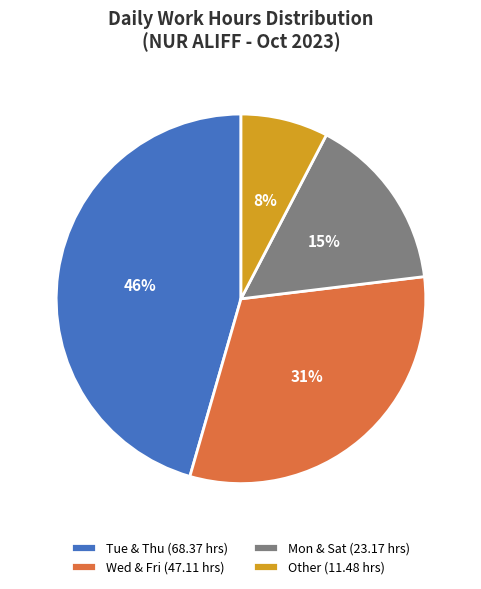

Do Wed & Fri (47.11 hrs) and Mon & Sat (23.17 hrs) together represent more than half of the pie?

No